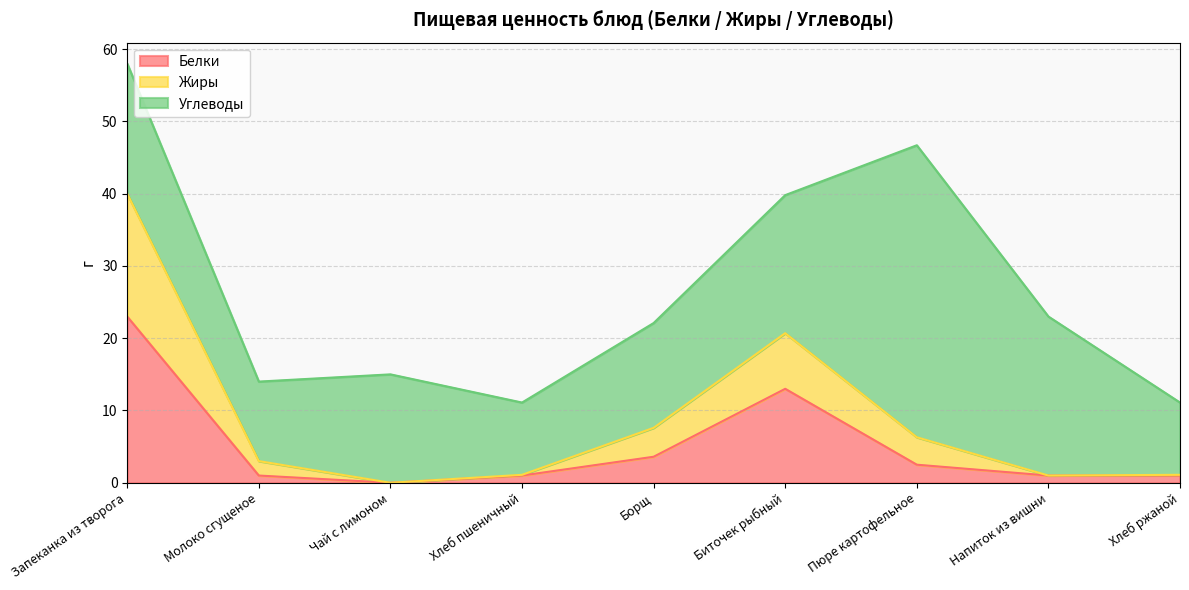

Is it true that Белки equals 14.2 at Чай с лимоном?

False